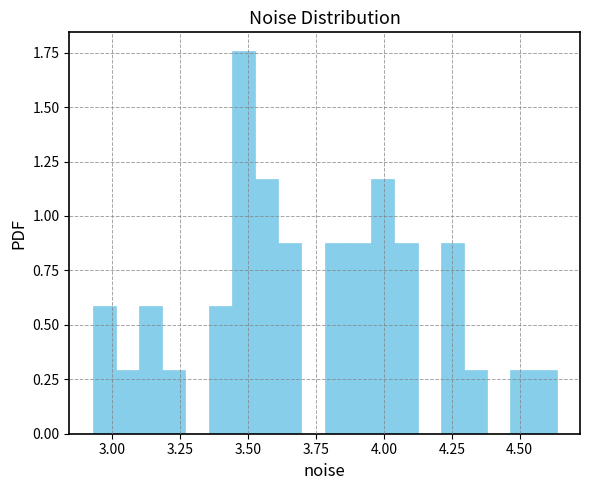

Around what value on the x-axis is the tallest bar? Give the approximate position of its centre, as read against the axis.

3.50